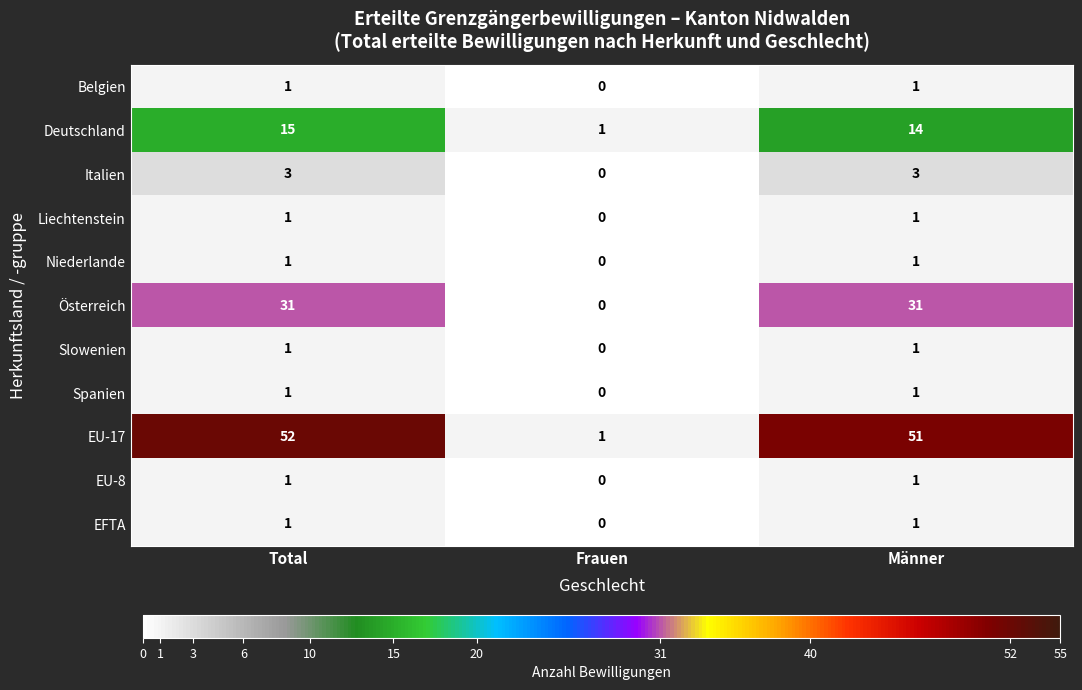

Is it true that Österreich equals 54 at Total?

False